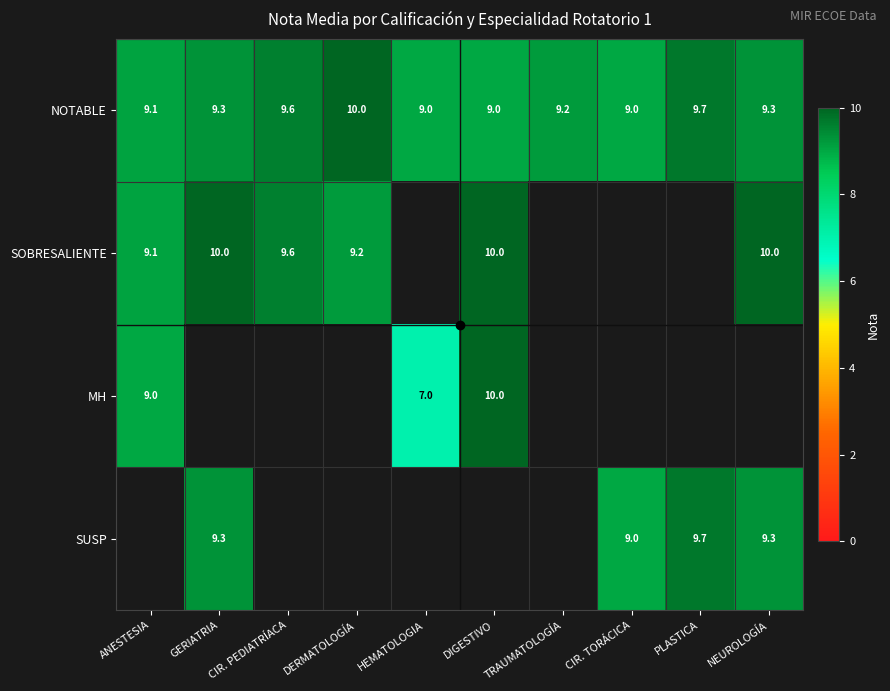

The MH series shows 14.5 at DIGESTIVO. True or false?

False